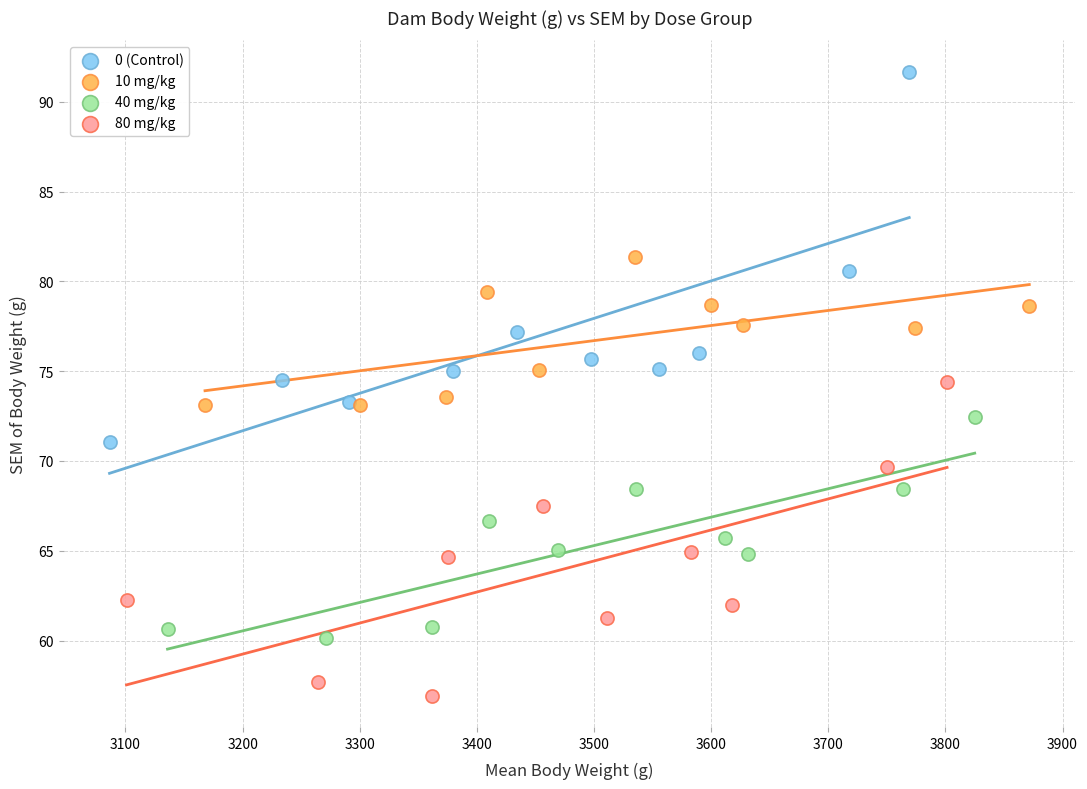

Which series has the widest spread of Y values?

0 (Control)